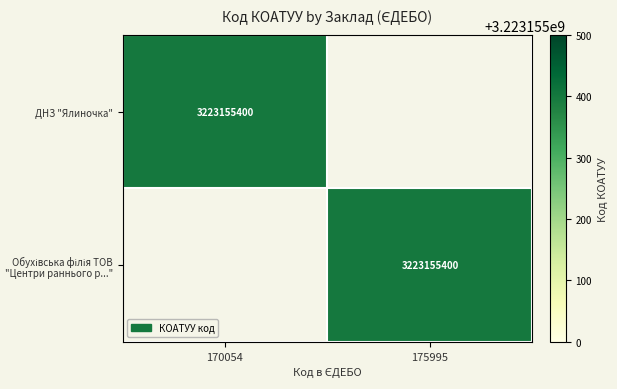

List the series in order of their peak value, highest first.

ДНЗ "Ялиночка", Обухівська філія ТОВ "Центри раннього р..."